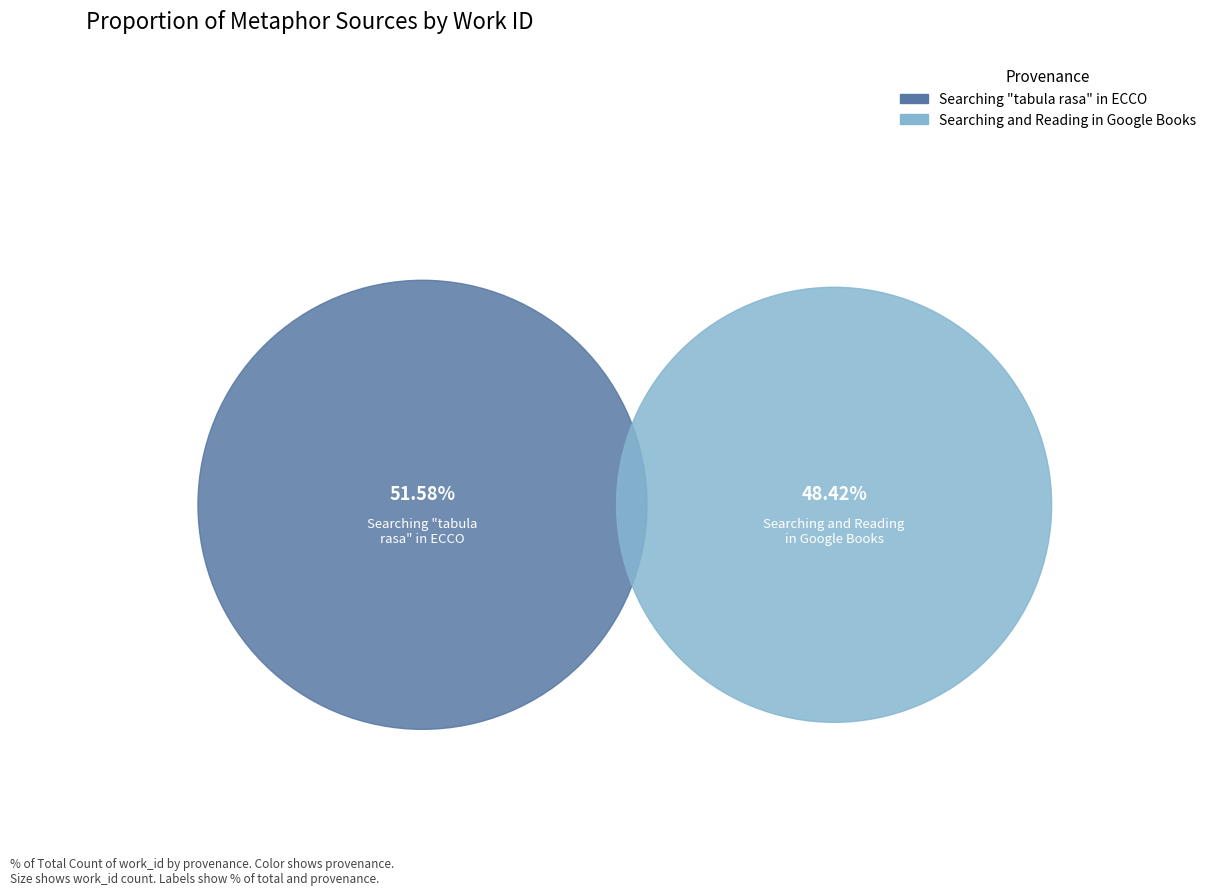

Does Searching and Reading in Google Books represent more than half of the total?

No